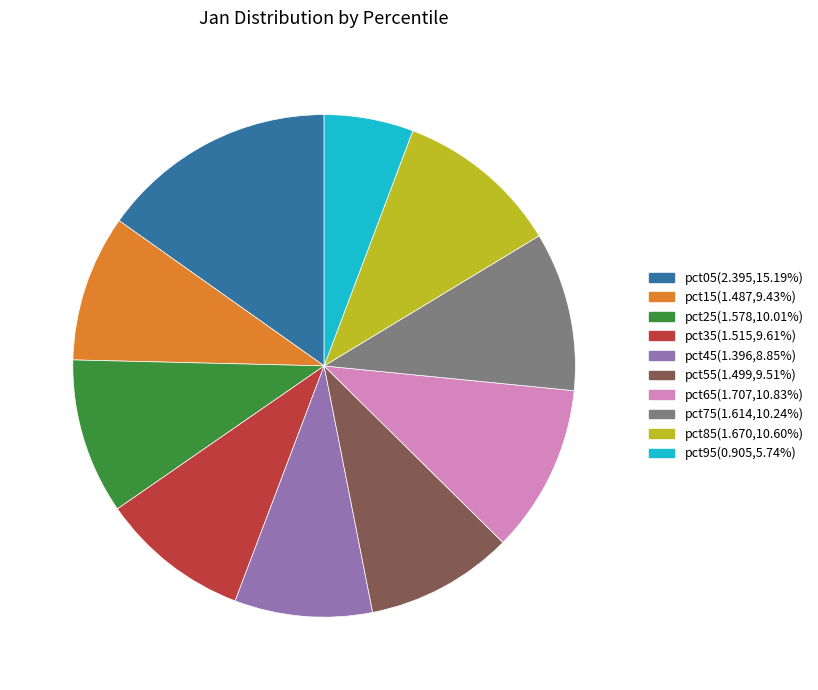

Do pct35(1.515,9.61%) and pct45(1.396,8.85%) together represent more than half of the pie?

No